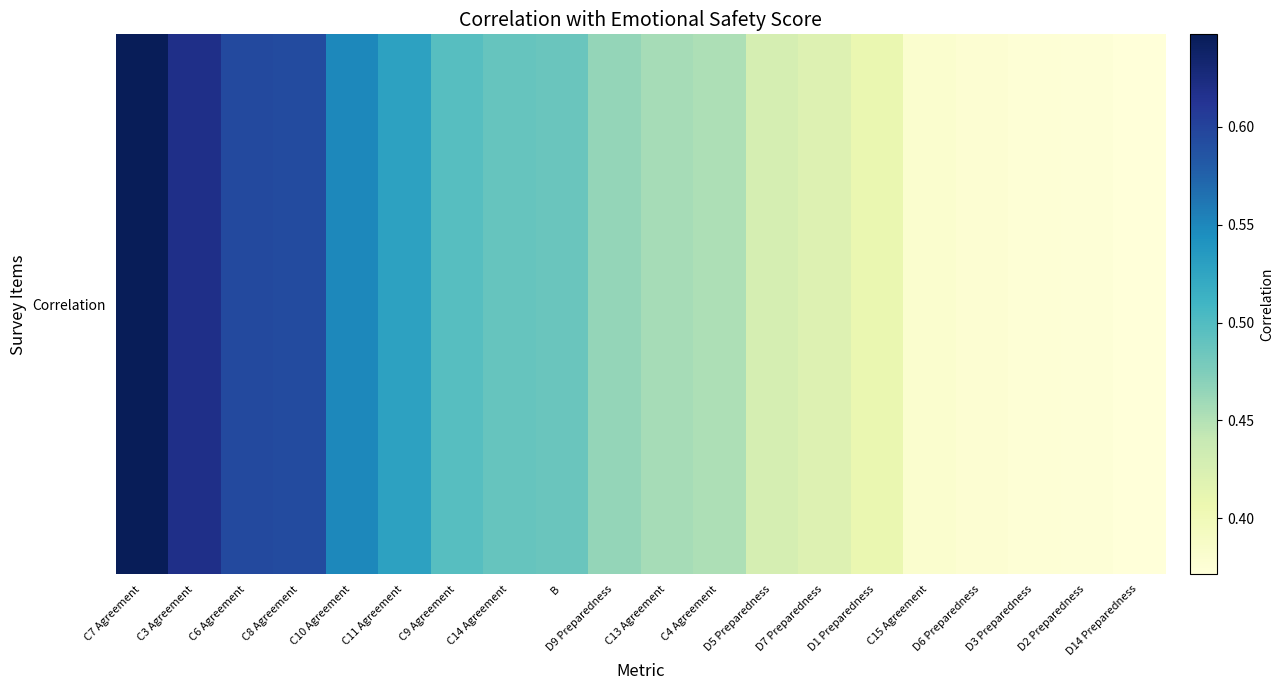

At which category does the chart reach its peak across all series?

C7 Agreement